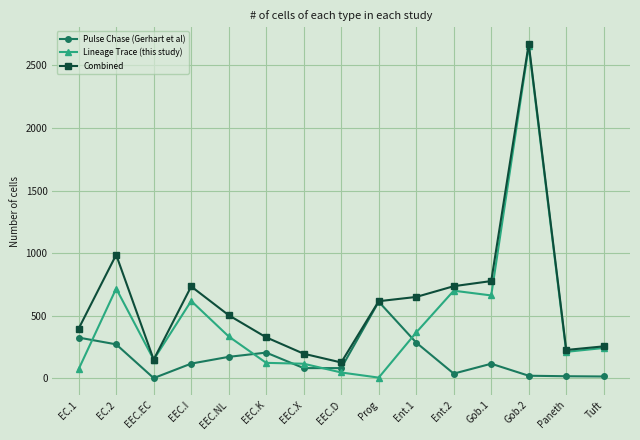

Which series has the widest spread of values?

Lineage Trace (this study)